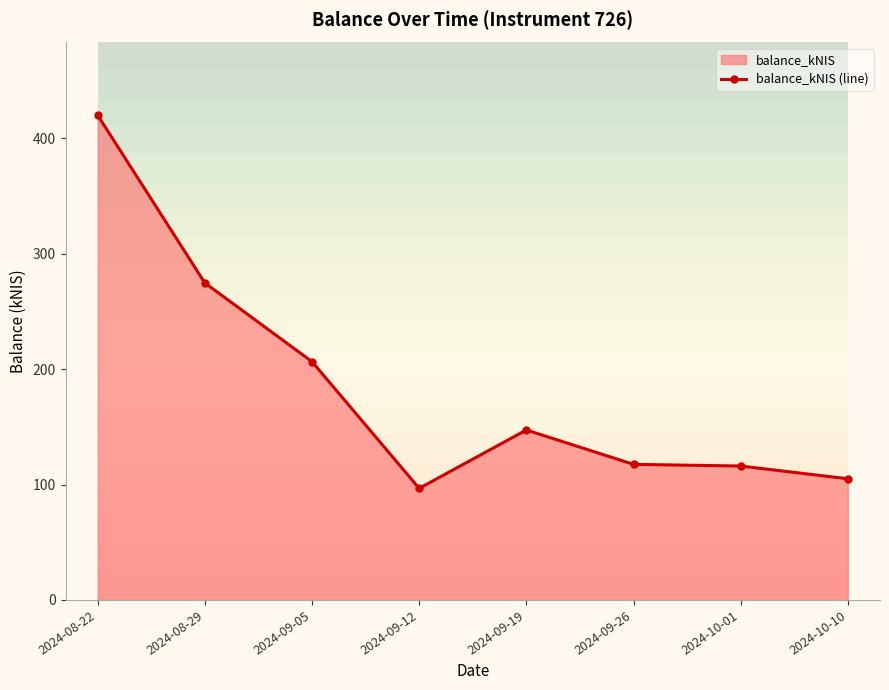

Count the number of values greater than 147.

4